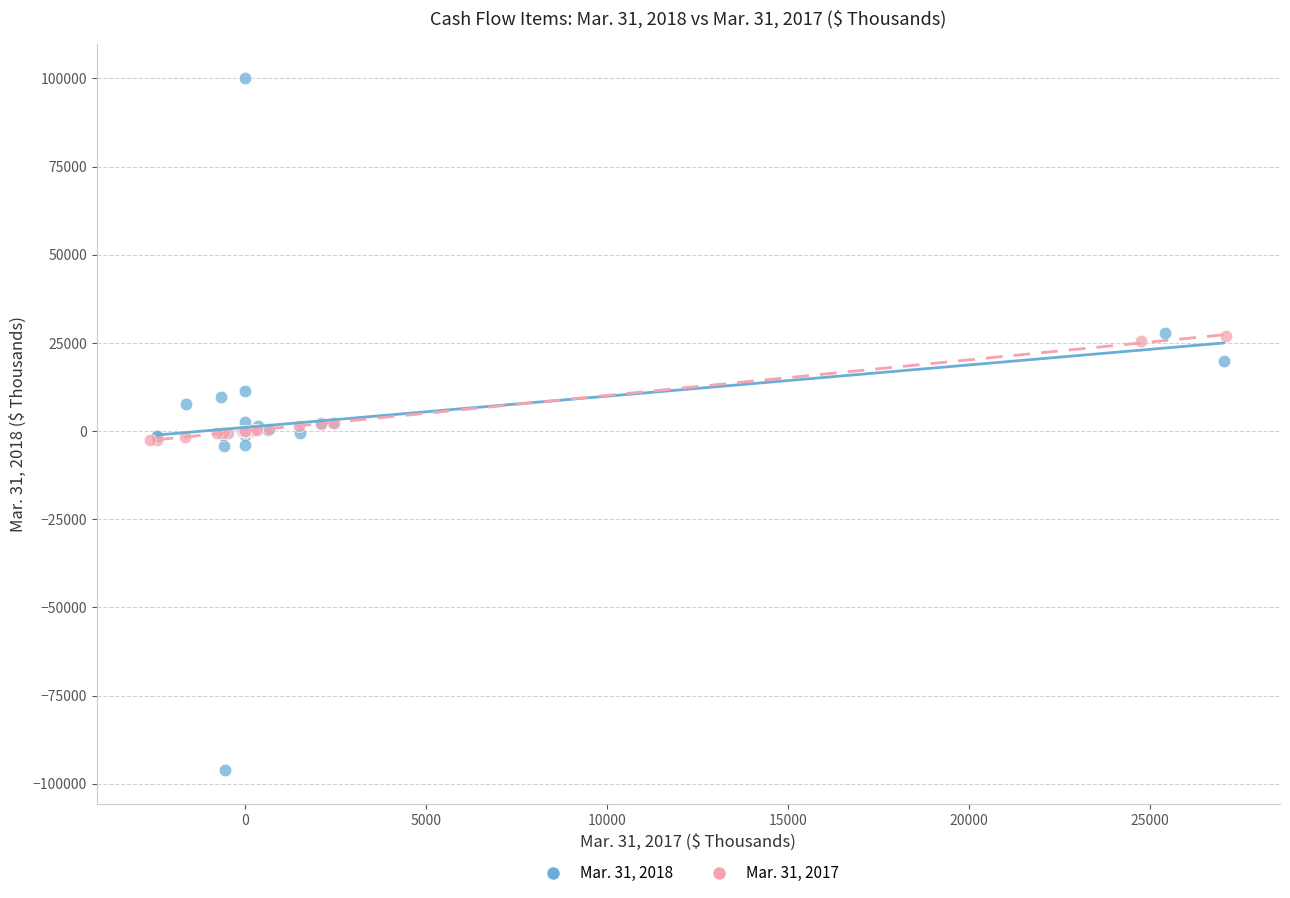

Which series contains the highest Y value?

Mar. 31, 2018